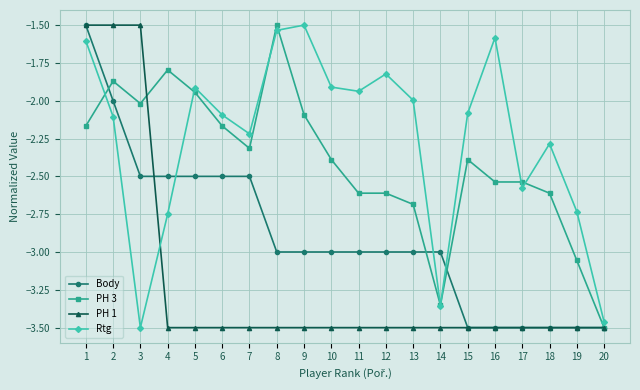

What is the value of the Body point at the 13th from the left?

-3.0